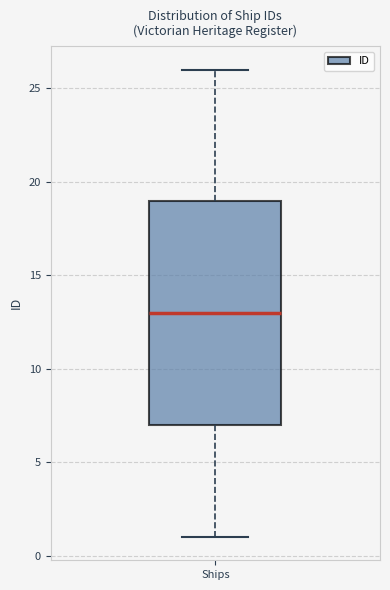

Transcribe this box plot: give where the median line is, the range the box spans, and where the two whiskers end, as read against the y-axis. The values are not printed on the chart, so give them approximately, as read against the axis.

median 13, box 7 to 19, whiskers 1 to 26